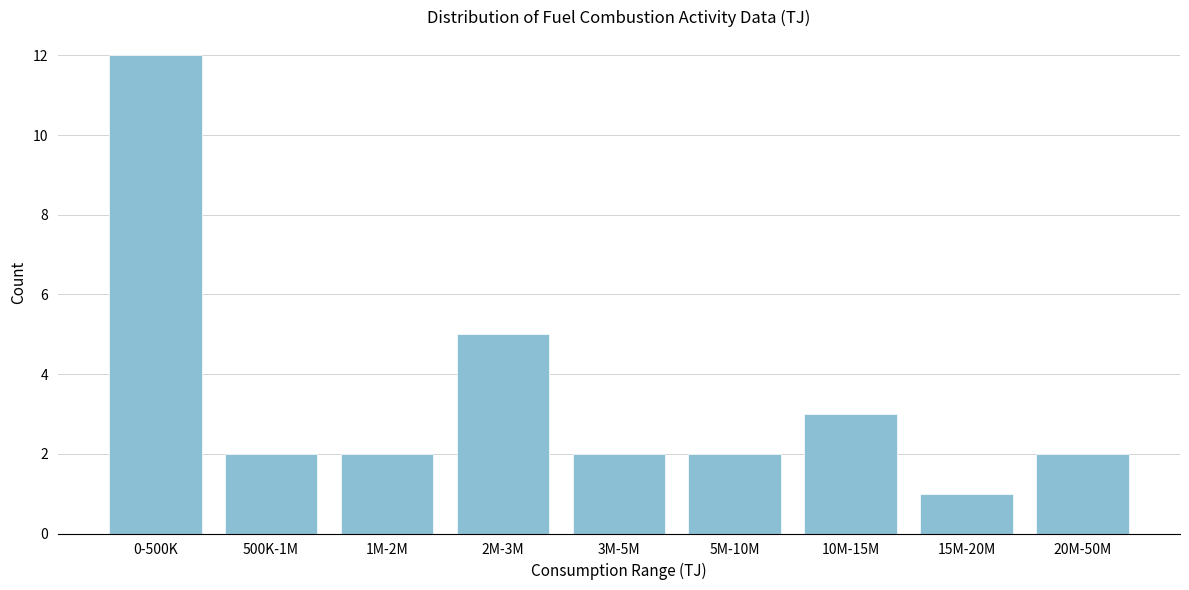

Reading left to right, what are all the values shown in this chart?

0-500K=12	500K-1M=2	1M-2M=2	2M-3M=5	3M-5M=2	5M-10M=2	10M-15M=3	15M-20M=1	20M-50M=2